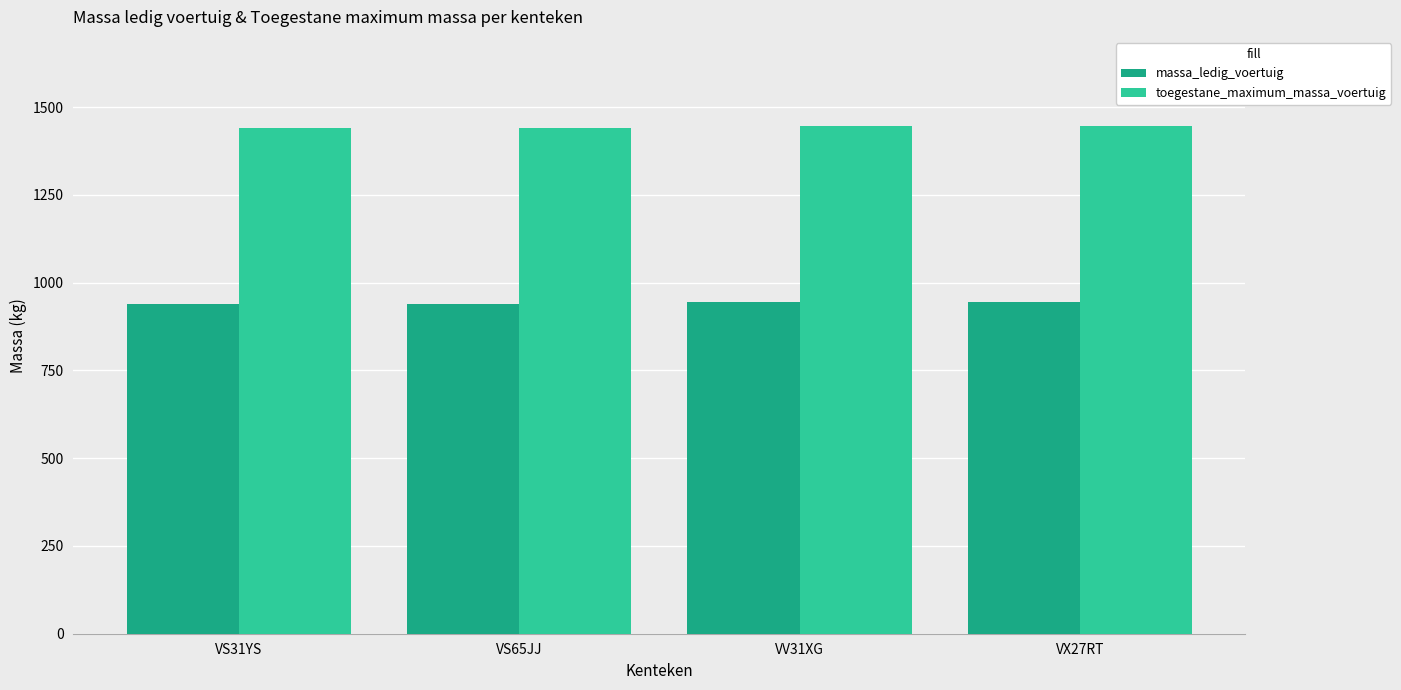

What are all the series names shown in the legend?

massa_ledig_voertuig, toegestane_maximum_massa_voertuig